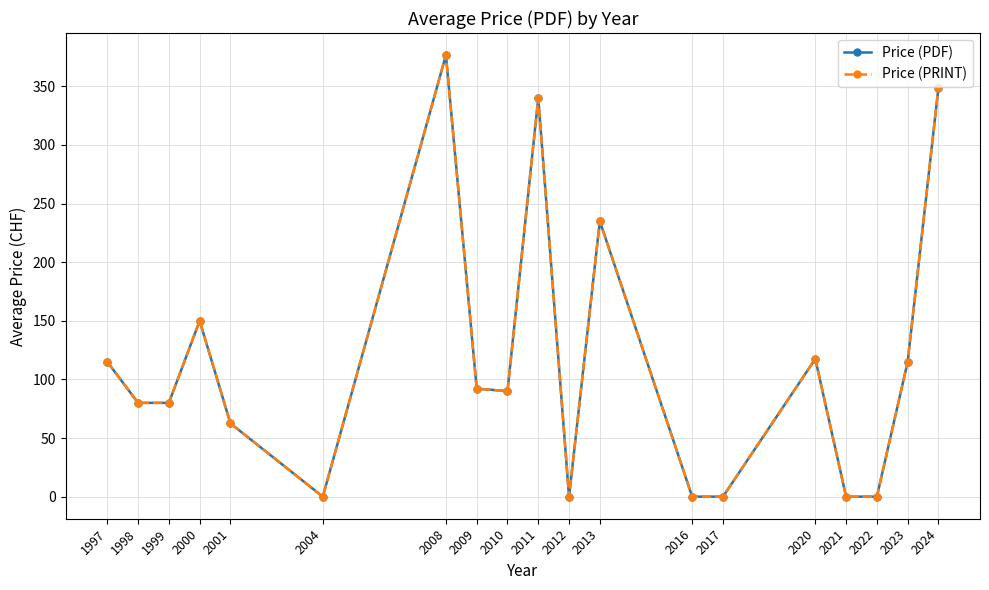

True or false: Price (PDF) has a value of 340.0 at 2011.

True